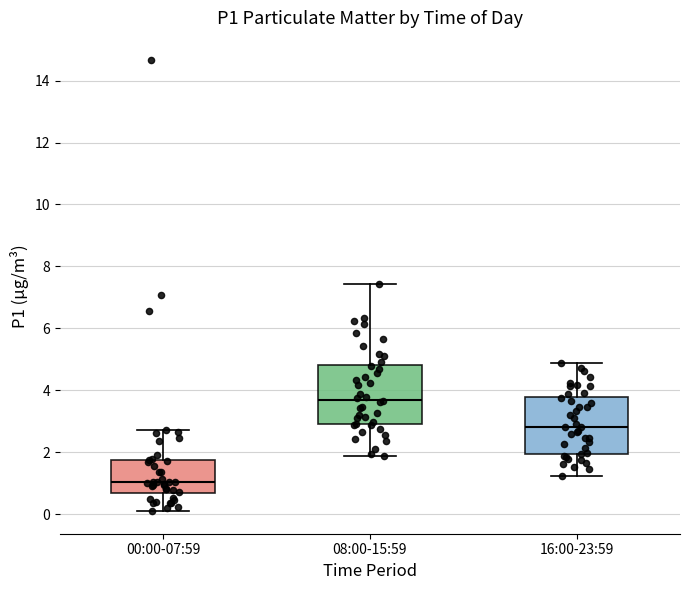

Where is the upper edge of the box for 16:00-23:59 on the y-axis? The values are not printed on the chart, so give them approximately, as read against the axis.

3.8